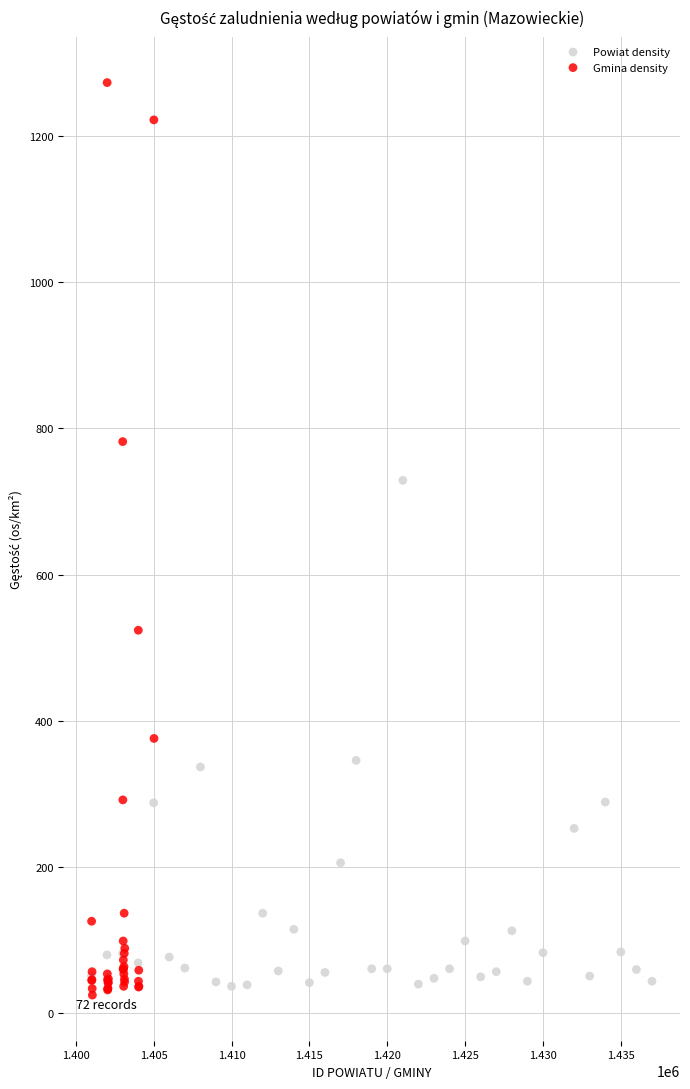

What are all the series names shown in the legend?

Powiat density, Gmina density